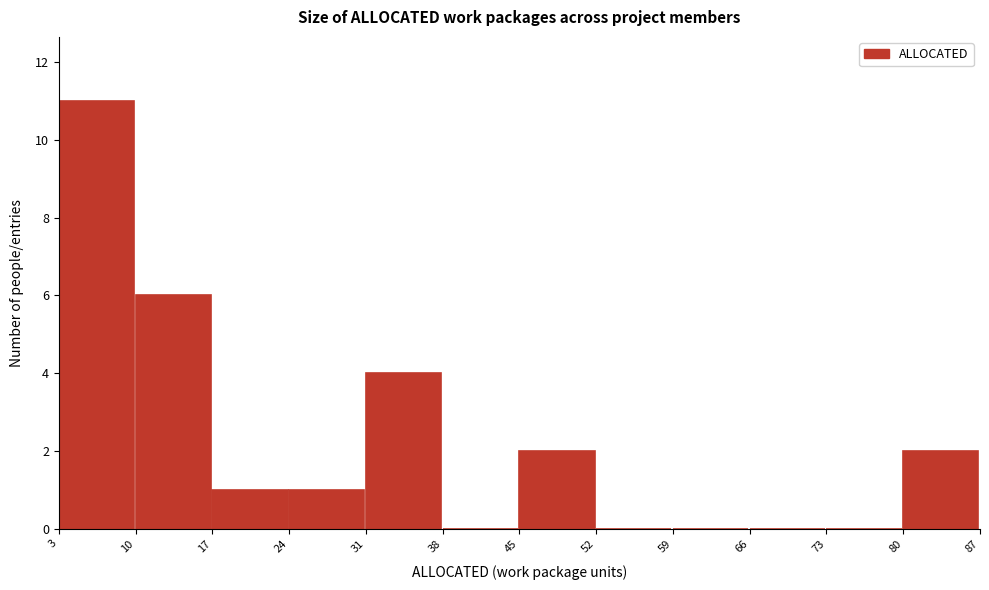

How tall is the bar that spans 24 to 31 on the x-axis? The values are not printed on the chart, so give them approximately, as read against the axis.

1